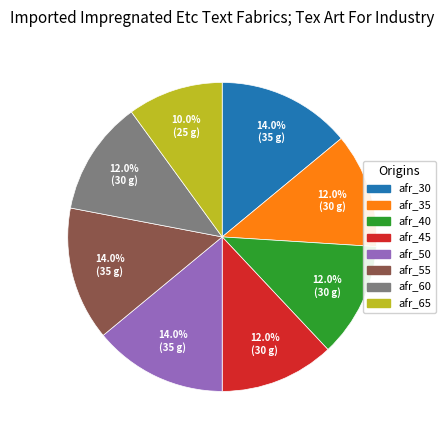

What percentage is NOT represented by afr_35?

88.0%